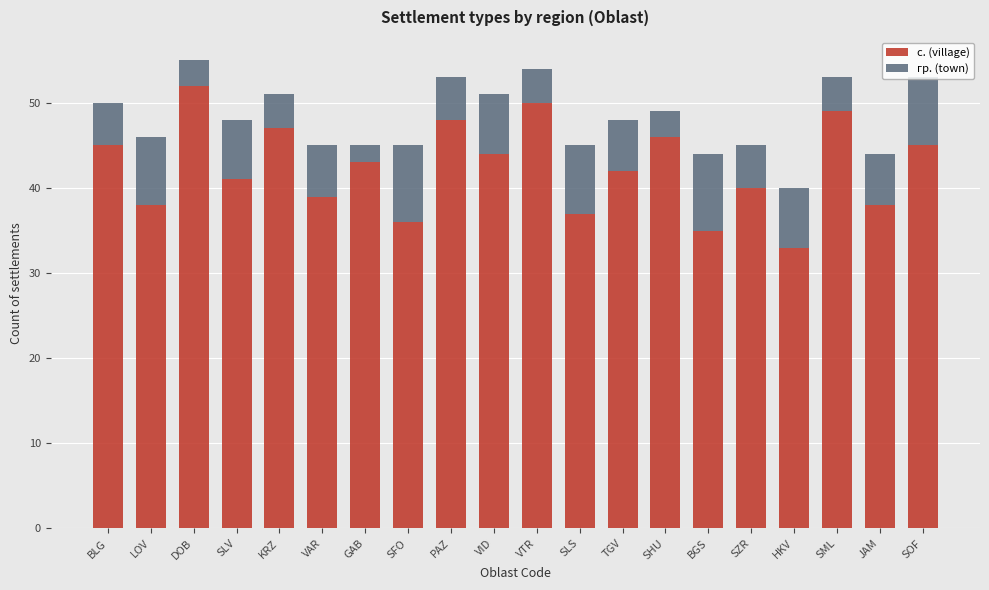

The с. (village) series shows 36 at SFO. True or false?

True